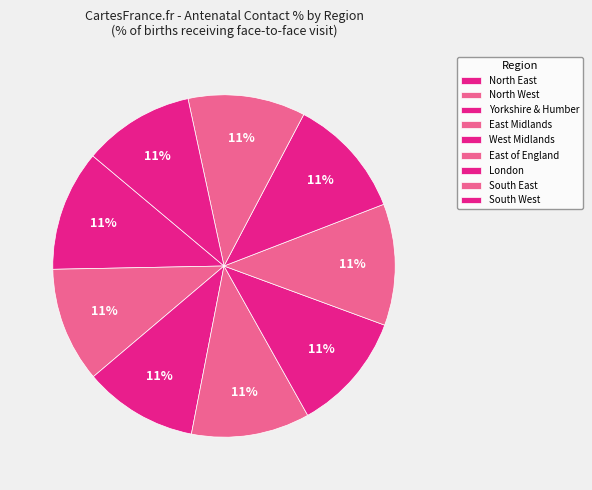

Count the number of slices in the pie.

9